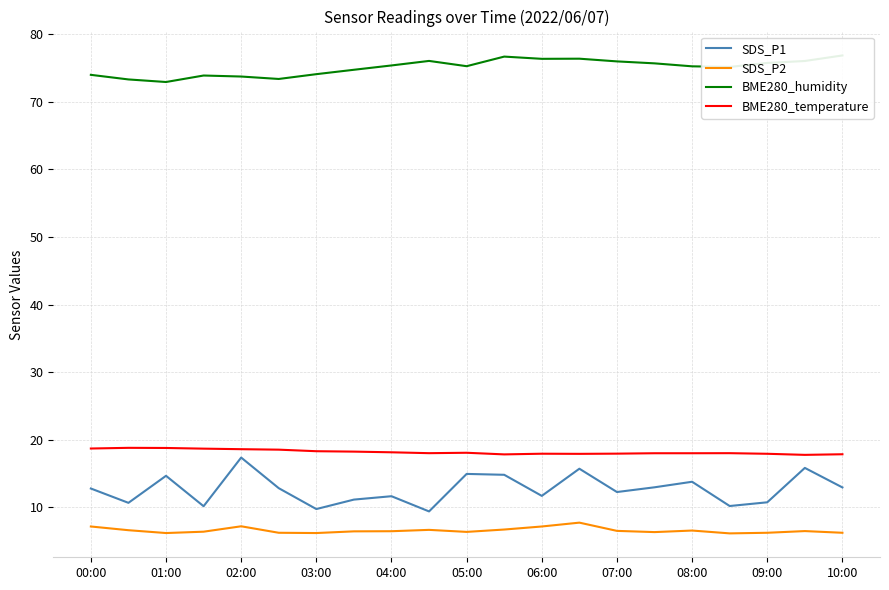

The BME280_temperature series shows 11.4 at 06:00. True or false?

False